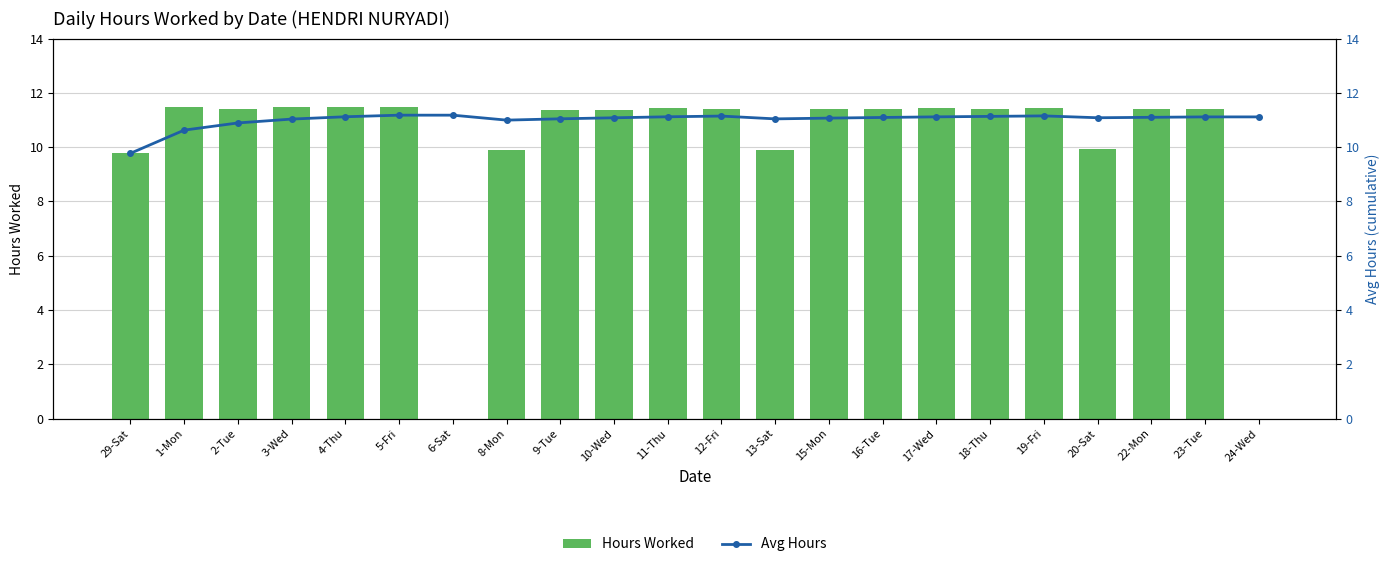

Which category has the lowest value across all series?

6-Sat